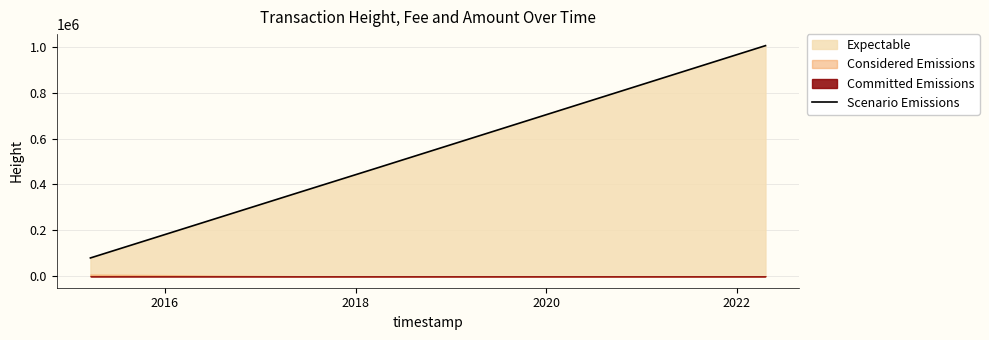

What is the highest value of the Scenario Emissions series?

1005560